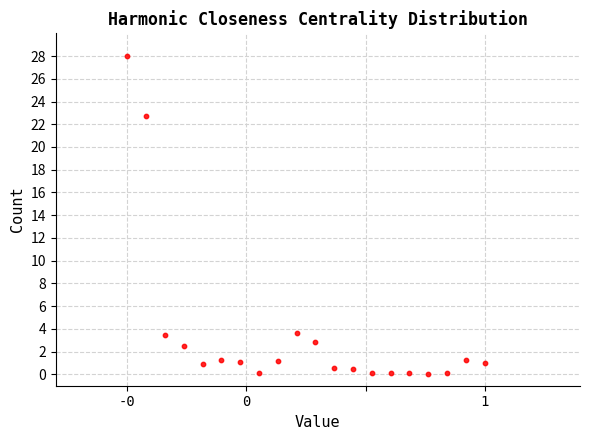

What Y value in the scatter plot is closest to 14?

22.7